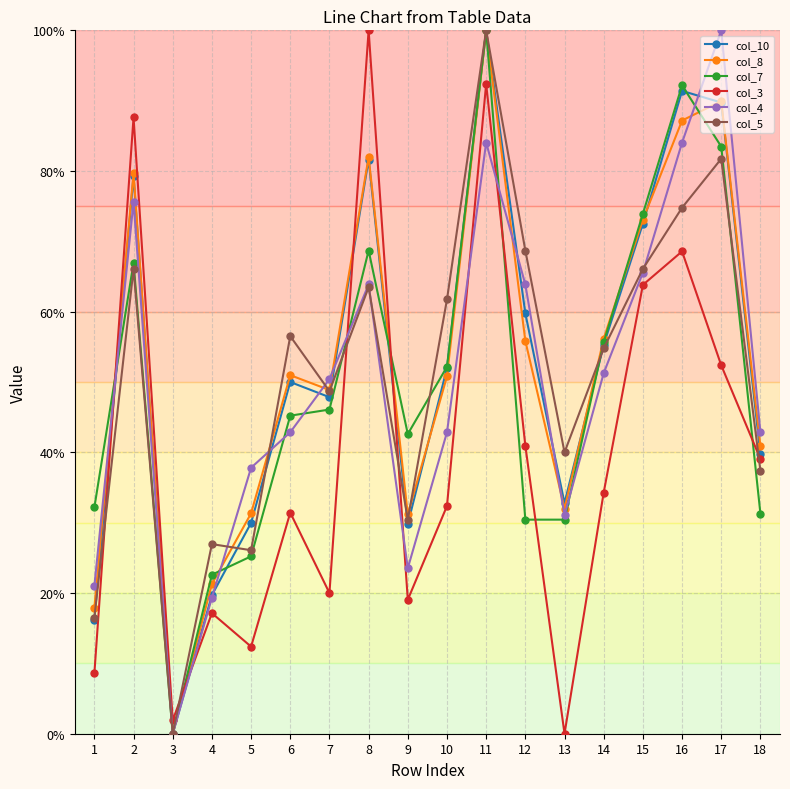

What is the difference between the maximum and minimum values in the col_10 series?

100.0